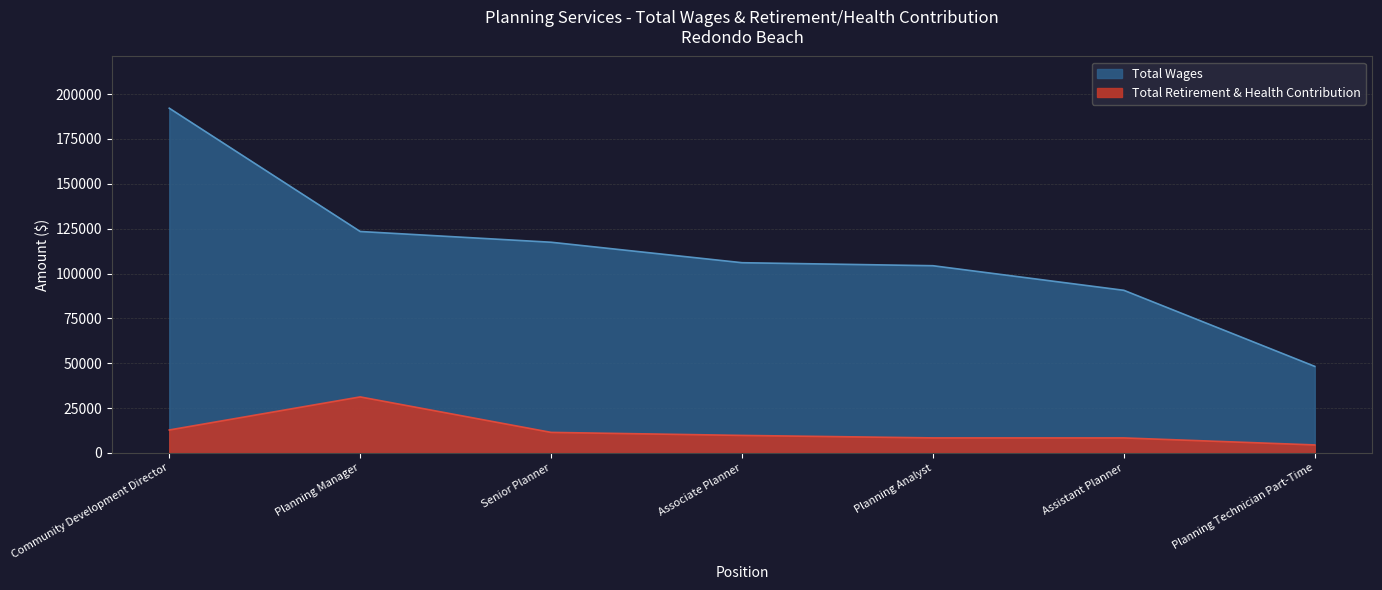

Rank the series by their average value, from lowest to highest.

Total Retirement & Health Contribution, Total Wages